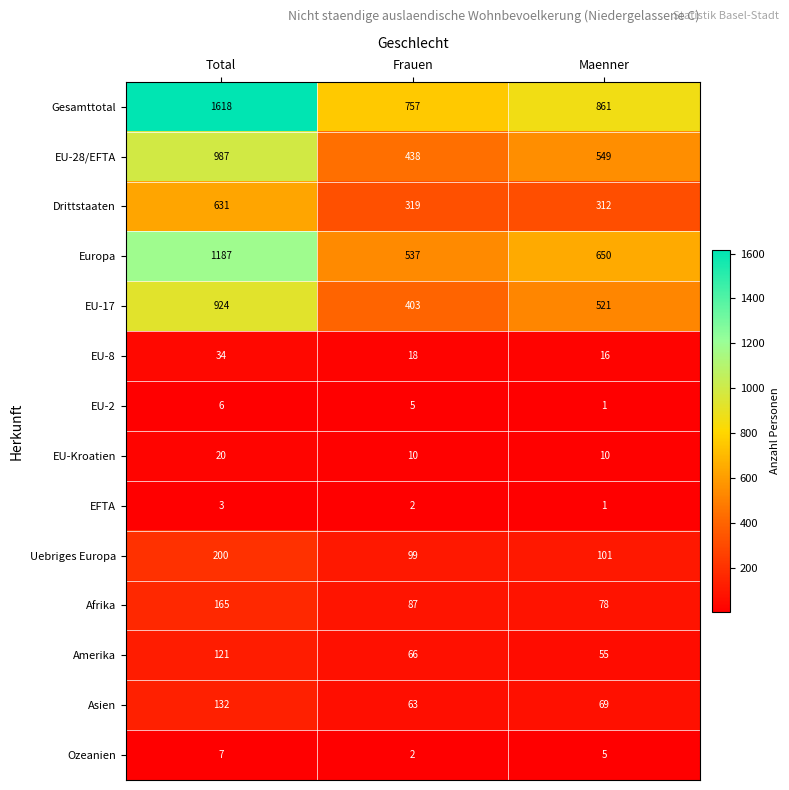

What is the difference between the maximum and minimum values in the EU-2 series?

5